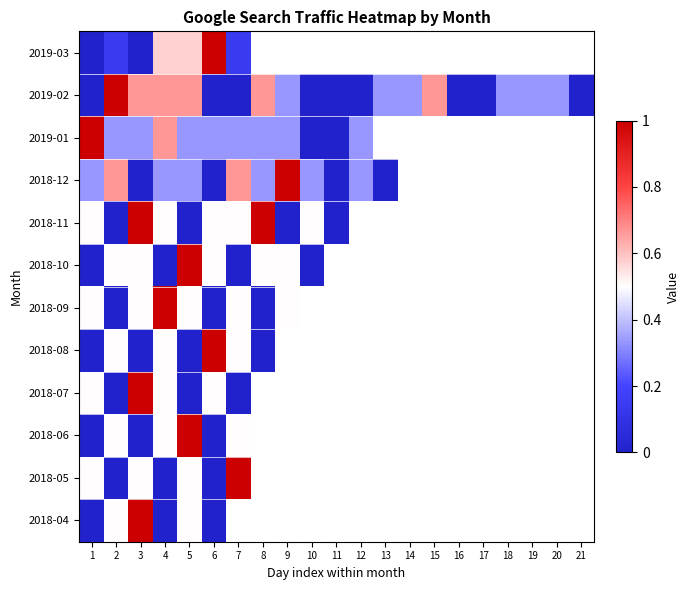

What is the difference between the maximum and minimum values in the 2018-11 series?

1.0